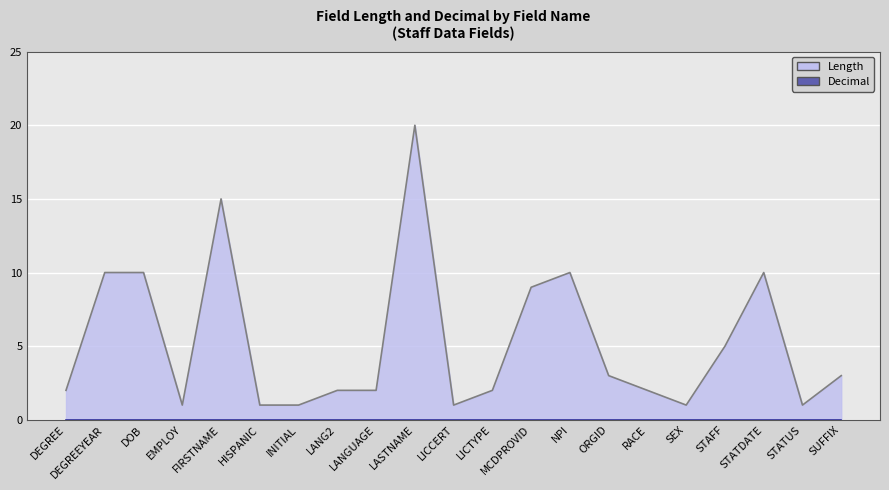

What is the sum of the values at LICCERT and LANGUAGE?

3